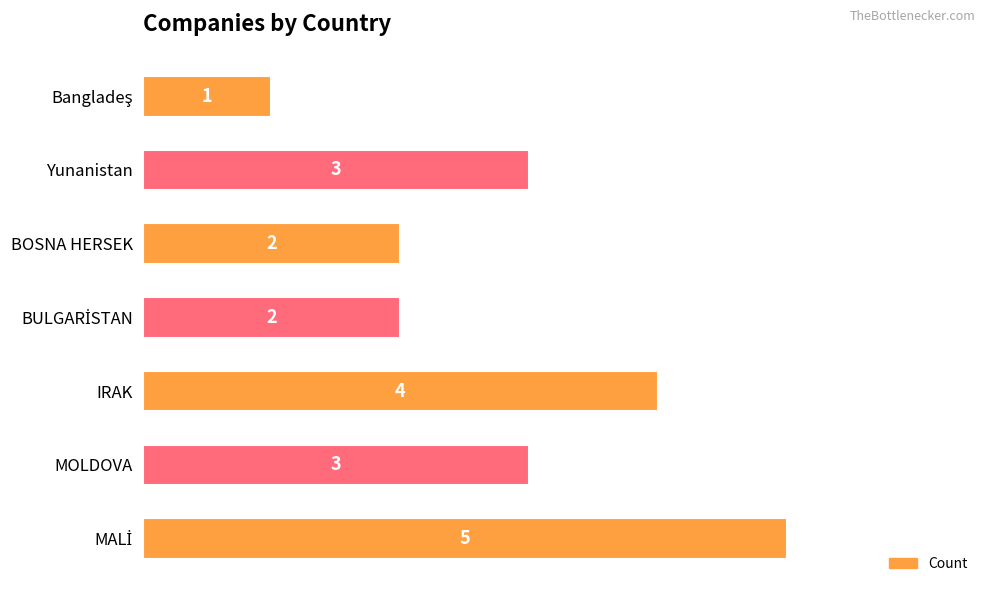

What is the ratio of the value at MOLDOVA to the value at Yunanistan?

1.0